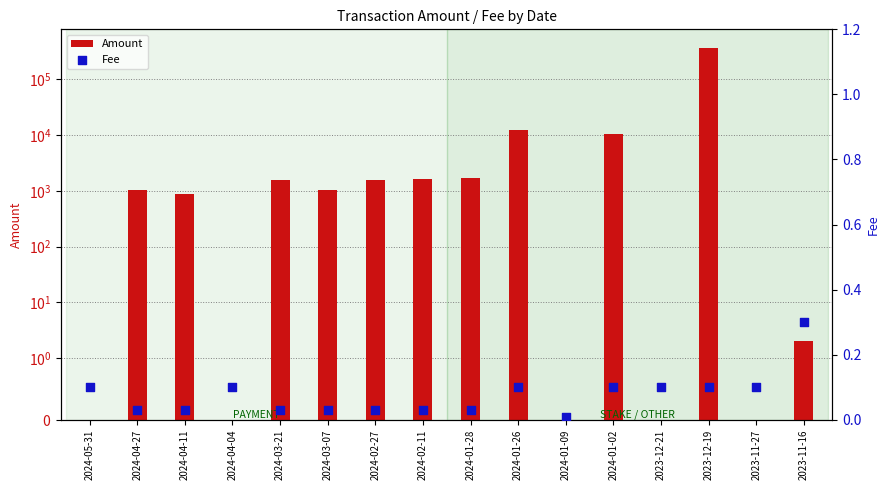

What are all the series names shown in the legend?

Amount, Fee